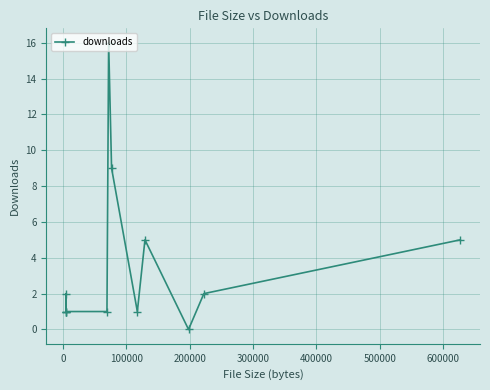

How many lines are shown in the chart?

1